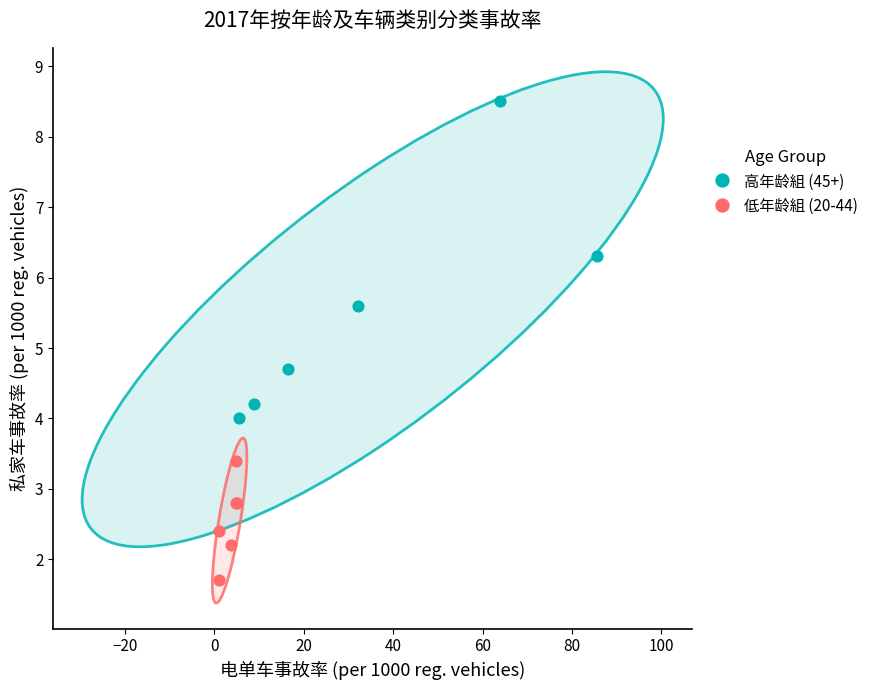

Which series contains the highest Y value?

高年龄組 (45+)